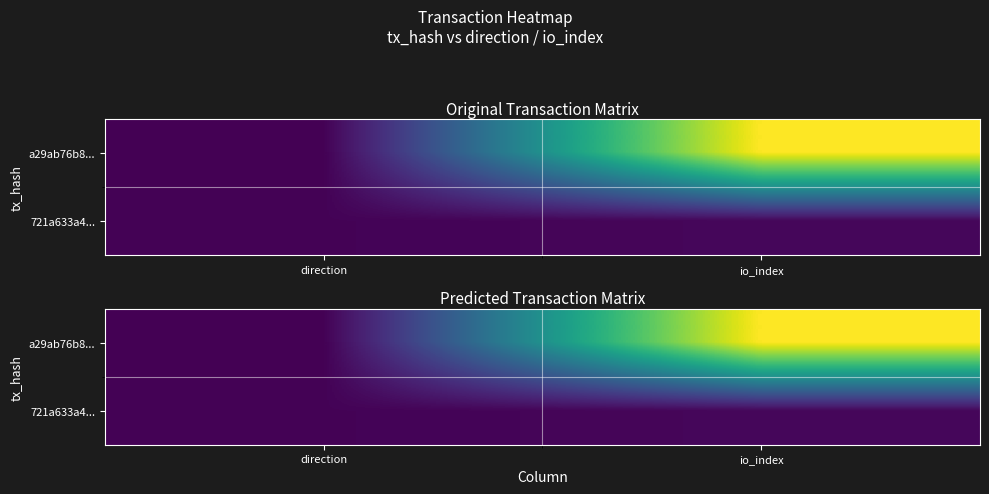

What is the sum of all 721a633a4... values?

5